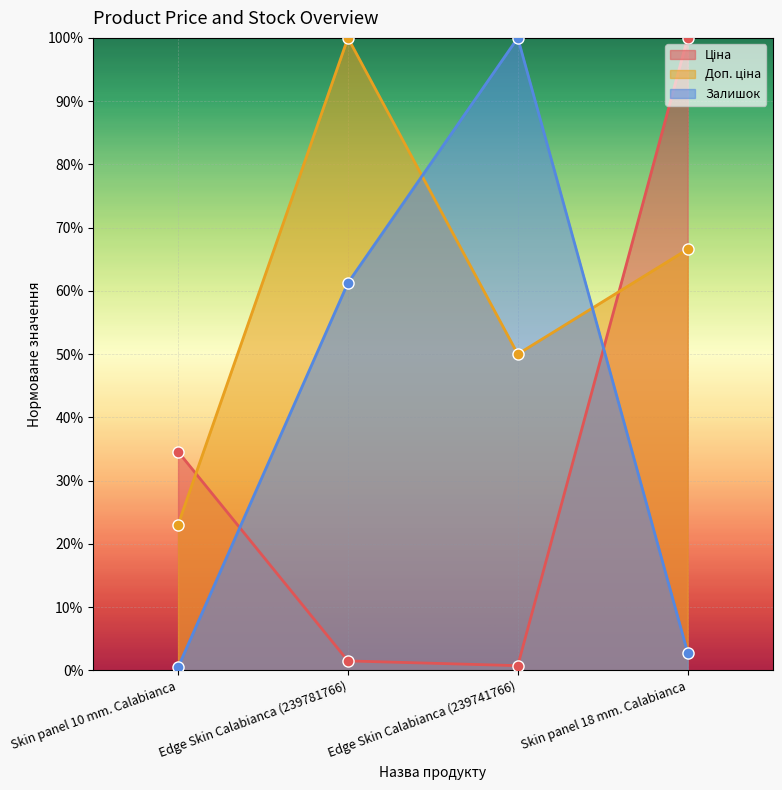

Reading left to right, extract all data points from this chart.

Ціна: Skin panel 10 mm. Calabianca=0.3	Edge Skin Calabianca (239781766)=0.0	Edge Skin Calabianca (239741766)=0.0	Skin panel 18 mm. Calabianca=1.0
Доп. ціна: Skin panel 10 mm. Calabianca=0.2	Edge Skin Calabianca (239781766)=1.0	Edge Skin Calabianca (239741766)=0.5	Skin panel 18 mm. Calabianca=0.7
Залишок: Skin panel 10 mm. Calabianca=0.0	Edge Skin Calabianca (239781766)=0.6	Edge Skin Calabianca (239741766)=1.0	Skin panel 18 mm. Calabianca=0.0